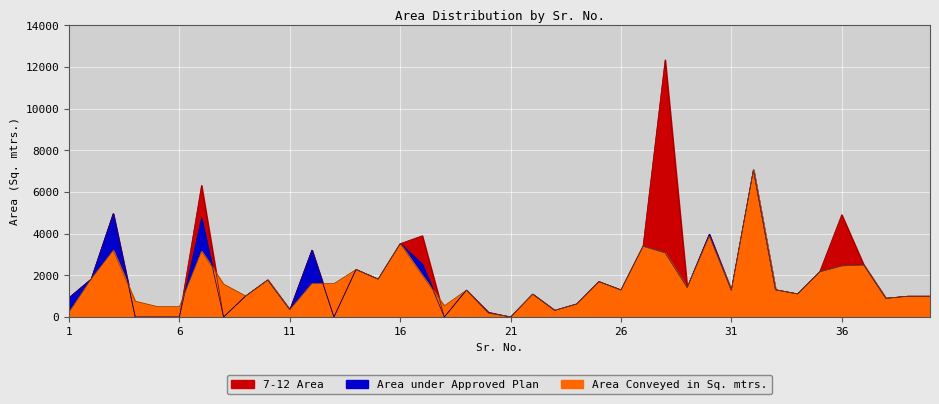

What is the greatest value displayed?

12340.0